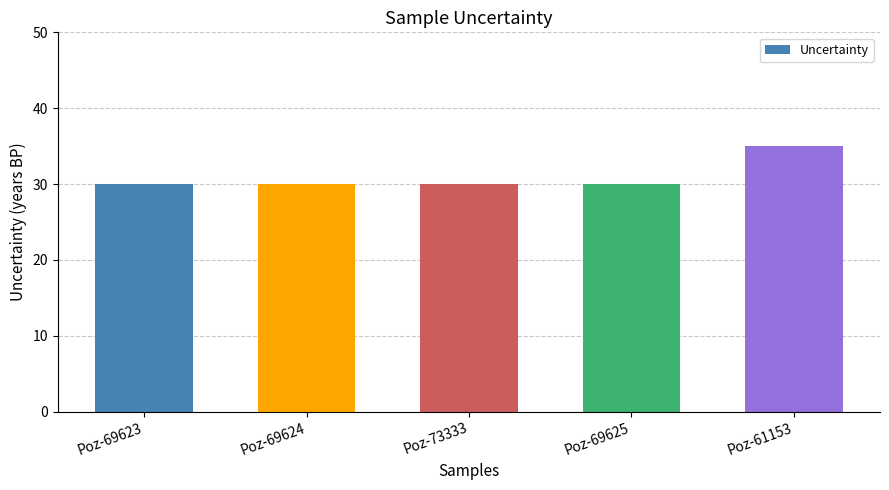

What is the average value?

31